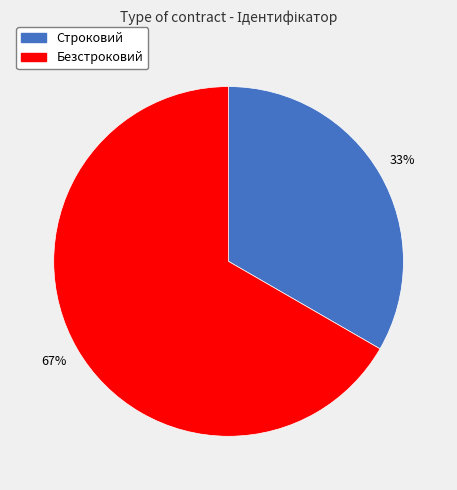

To the nearest percent, what percentage of the pie is Безстроковий?

67%